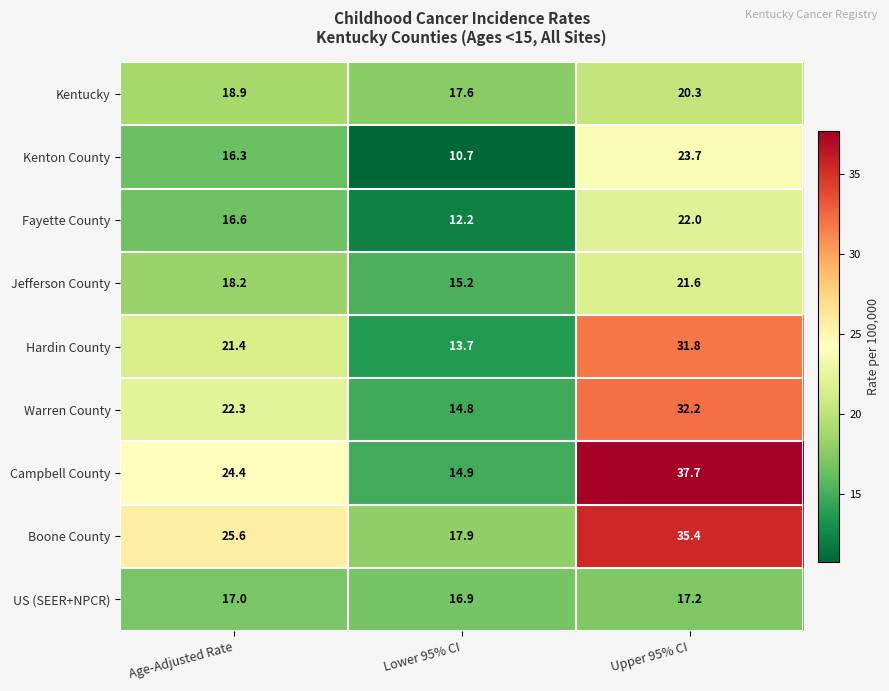

At which label is Kentucky closest to 18?

Lower 95% CI